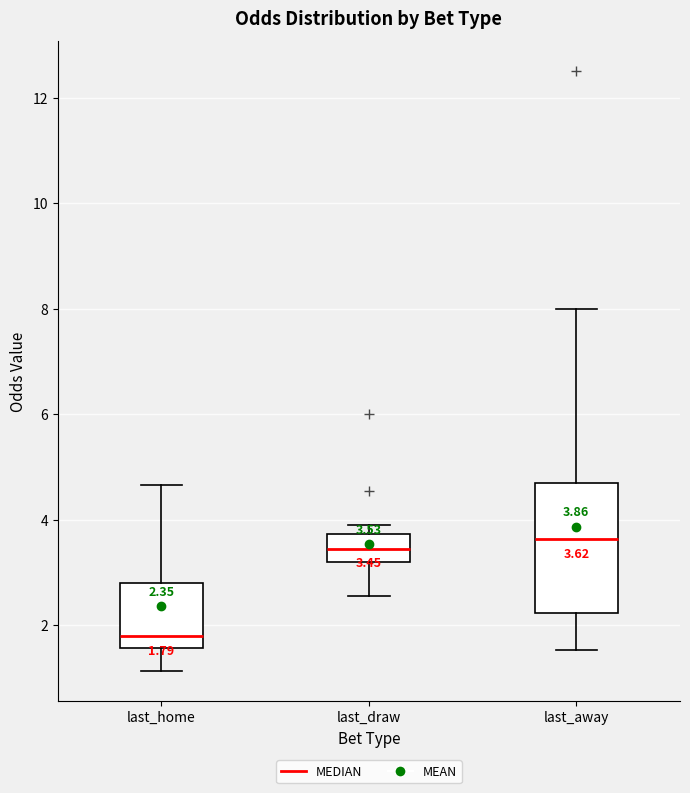

Which box has the lowest median line?

last_home